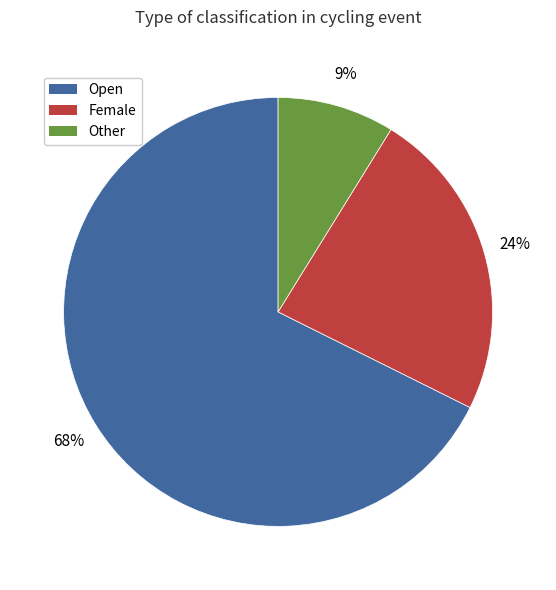

The Other slice represents 23% of the pie. True or false?

False